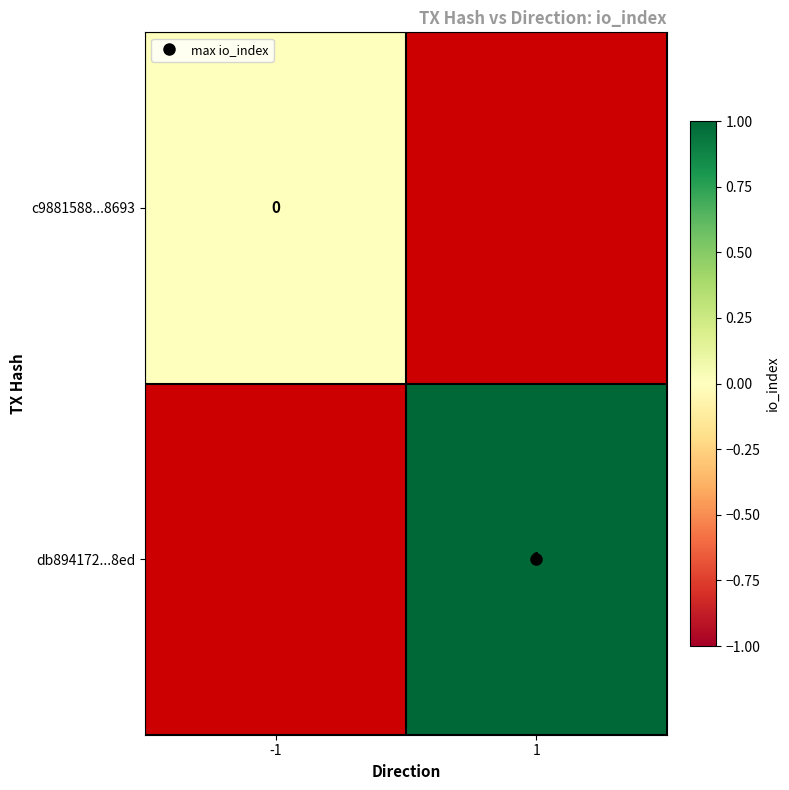

At how many categories does at least one series exceed 0?

1